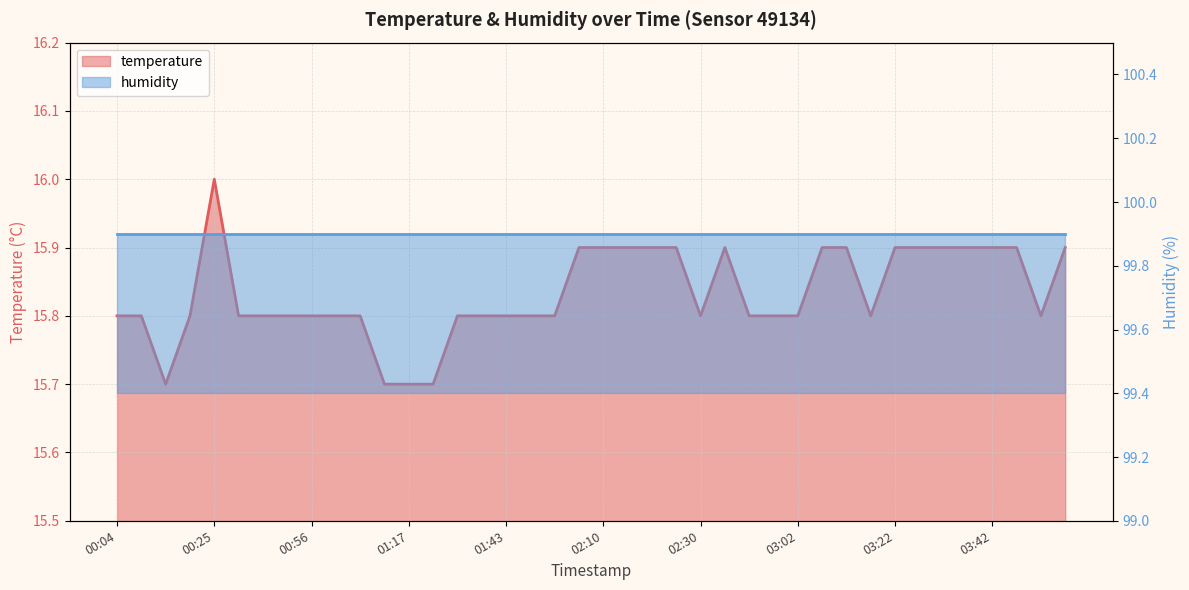

At which category does the chart reach its minimum across all series?

00:14